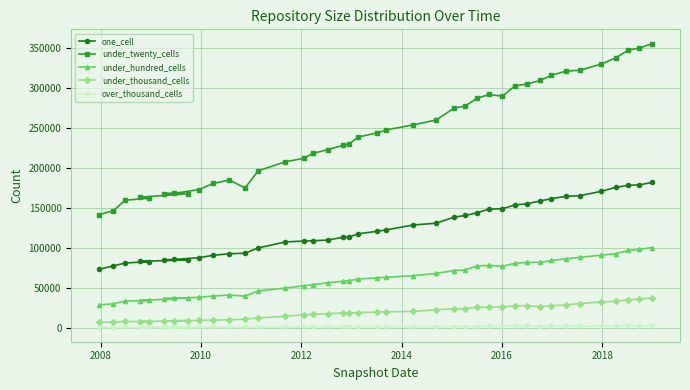

What is the maximum value shown in the chart?

356101